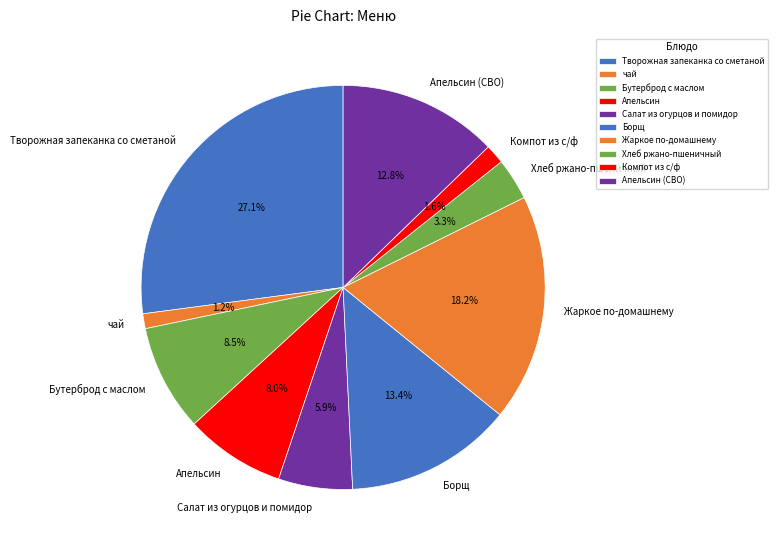

Is the sum of Хлеб ржано-пшеничный and Бутерброд с маслом greater than half?

No